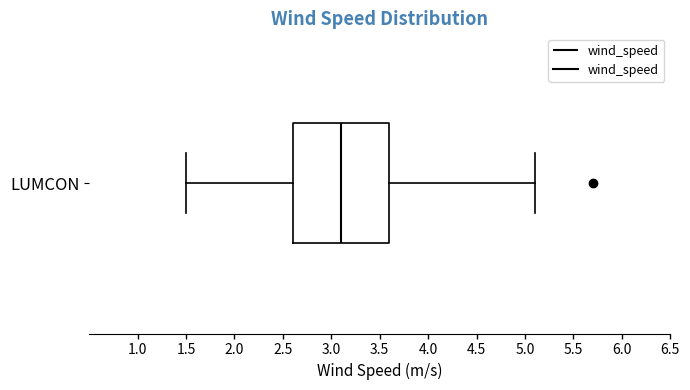

Transcribe this box plot: give where the median line is, the range the box spans, and where the two whiskers end, as read against the x-axis. The values are not printed on the chart, so give them approximately, as read against the axis.

median 3.1, box 2.6 to 3.6, whiskers 1.5 to 5.1